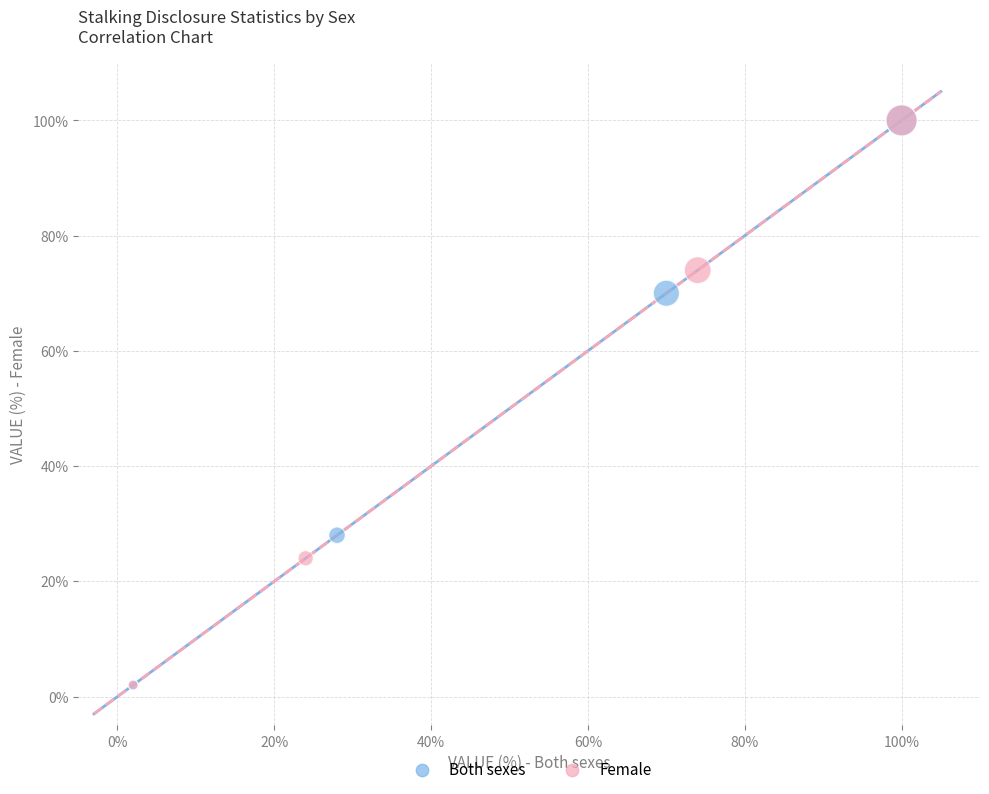

What are all the series names shown in the legend?

Both sexes, Female